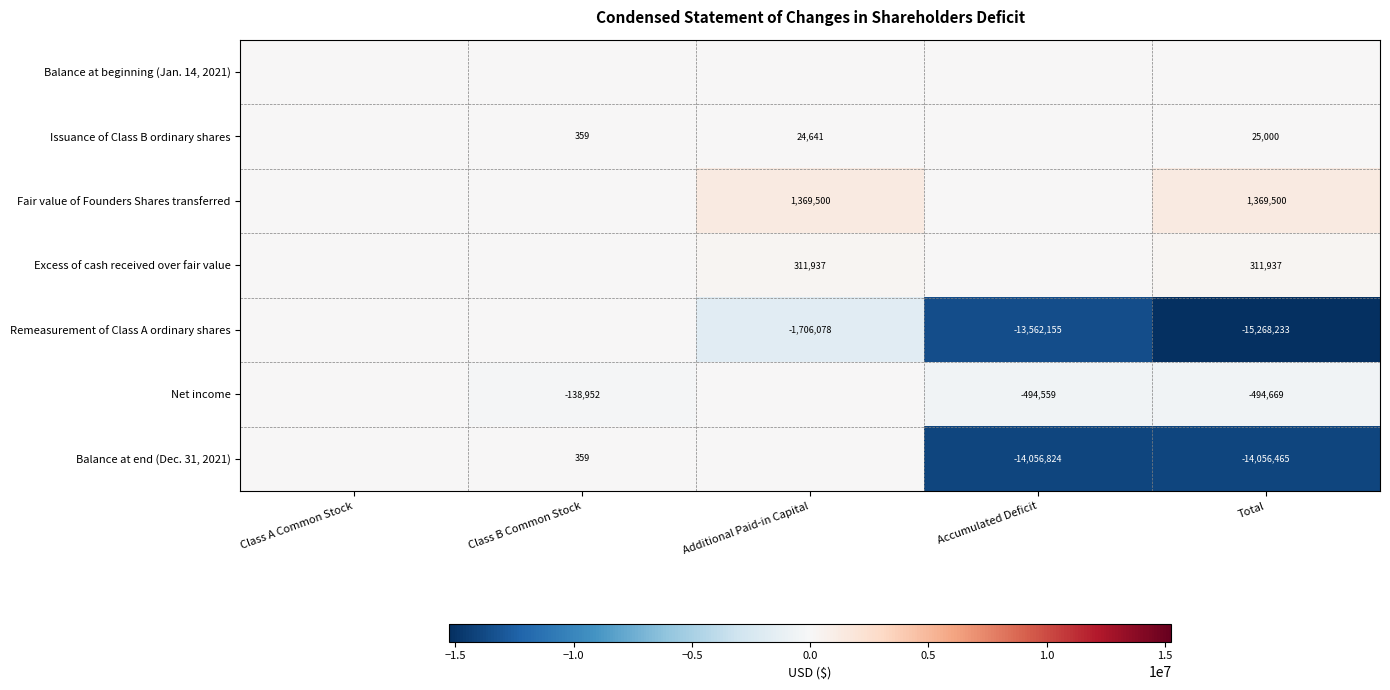

Is it true that Issuance of Class B ordinary shares equals 25000 at Total?

True